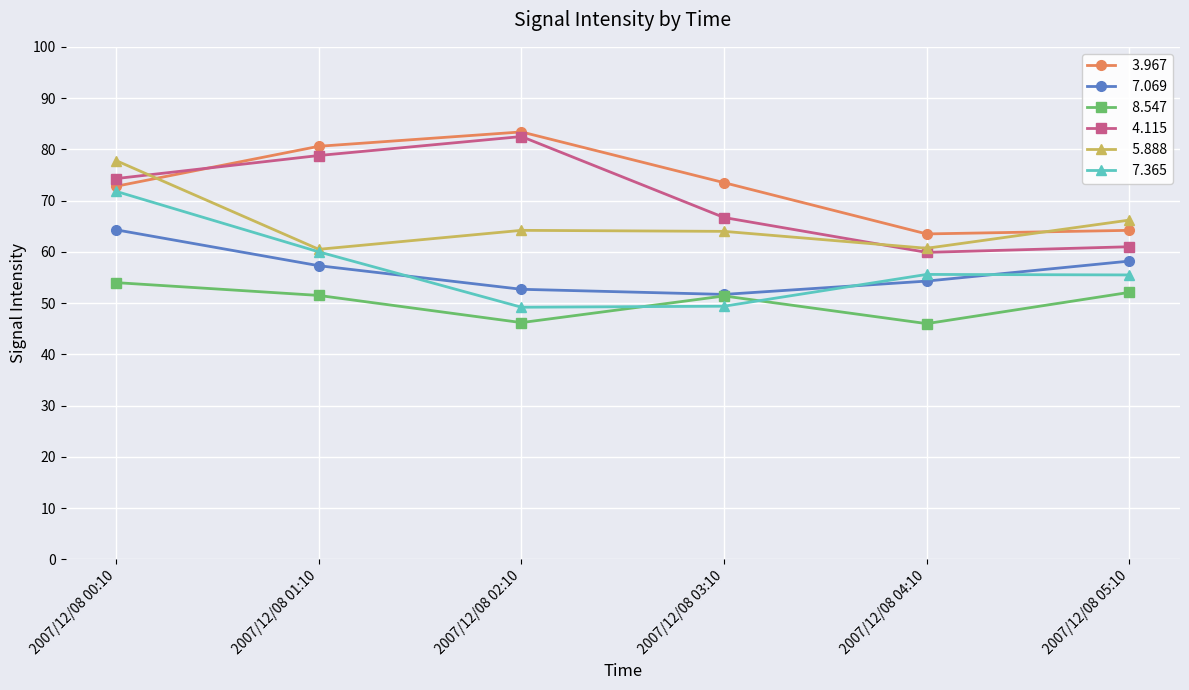

What is the maximum value shown in the chart?

83.4